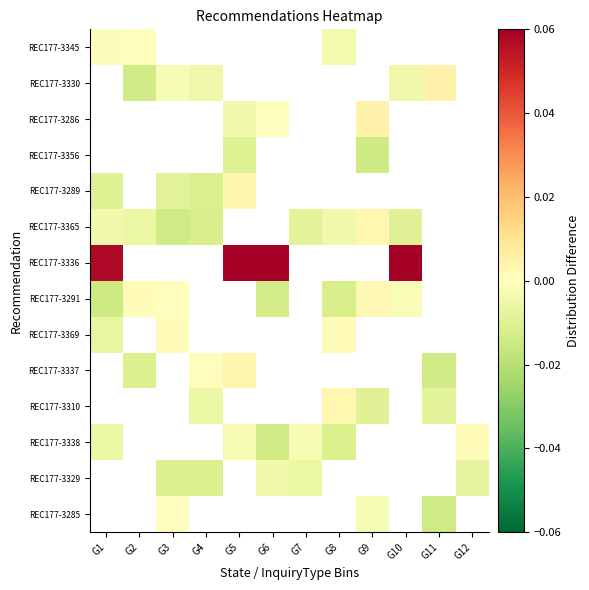

How many categories are shown in the chart?

12